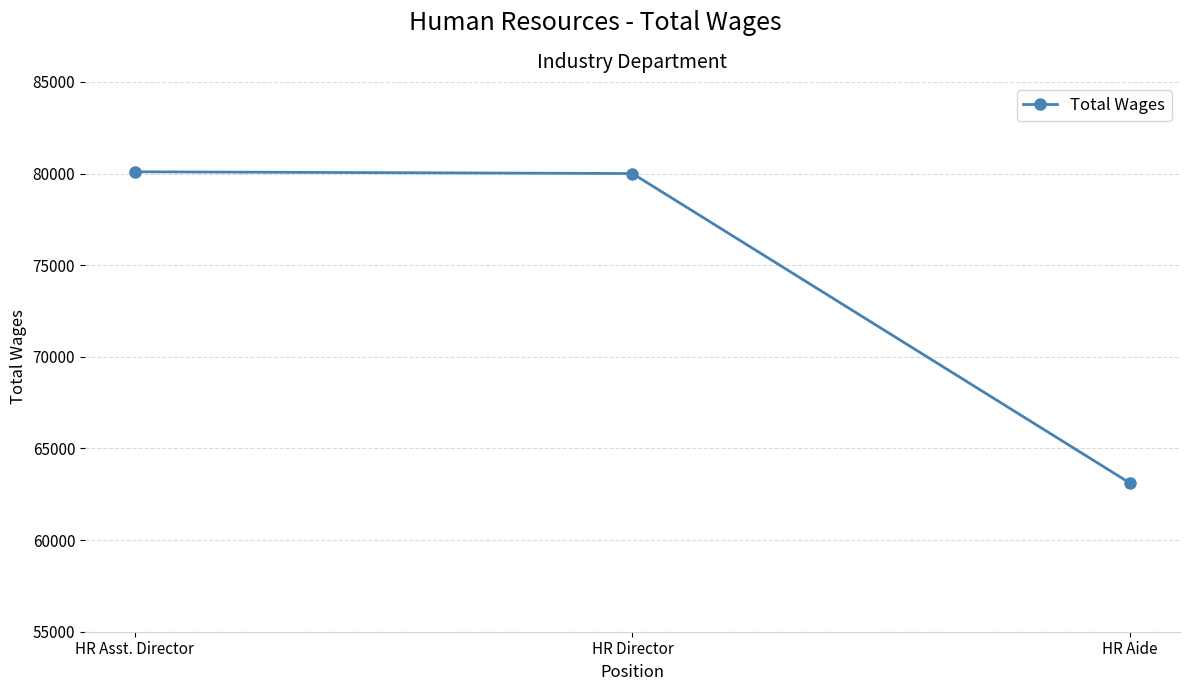

Does the chart display data point markers on the line(s)?

Yes